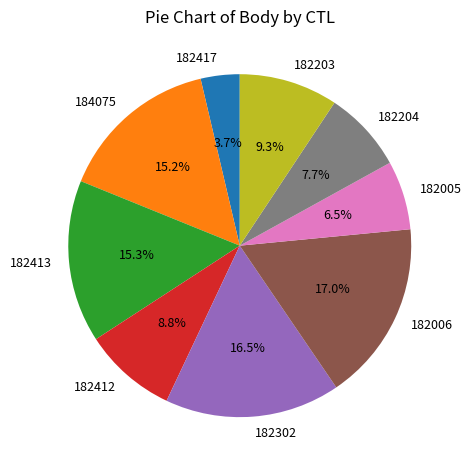

Is there any slice that represents more than half of the pie?

No